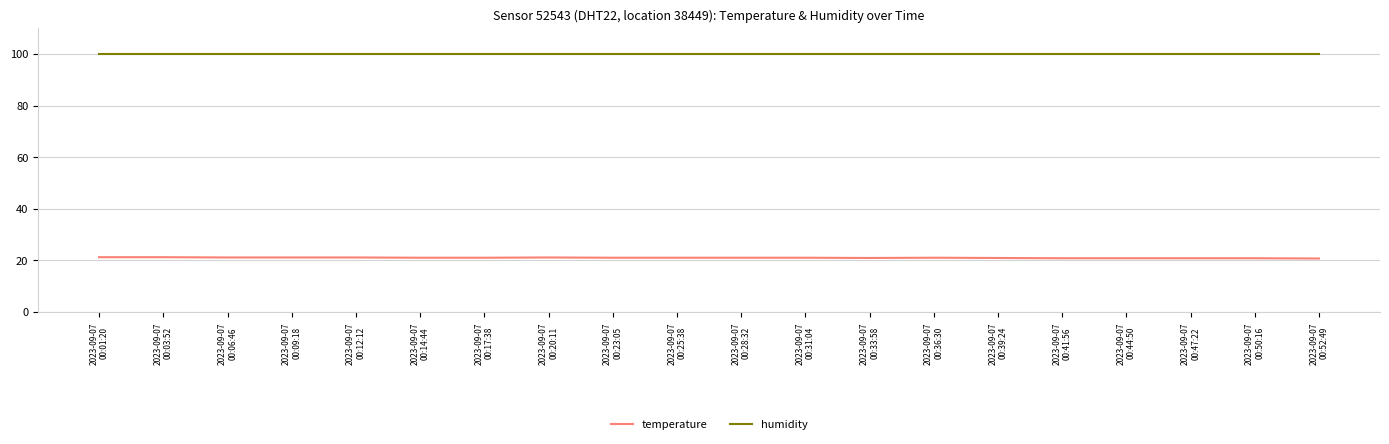

What is the highest value of the humidity series?

99.9